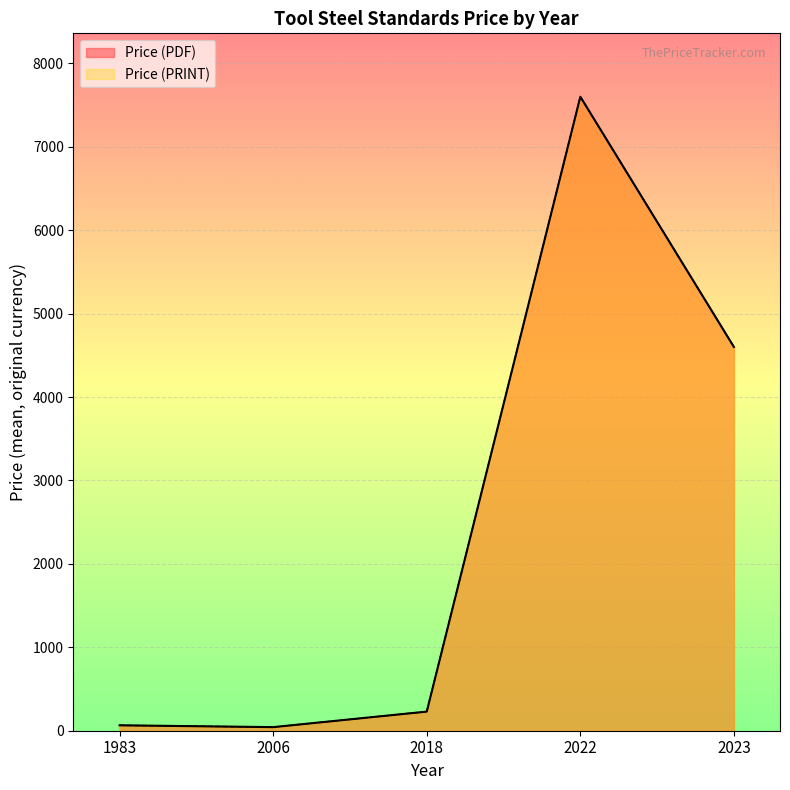

True or false: Price (PDF) and Price (PRINT) intersect in this chart.

False